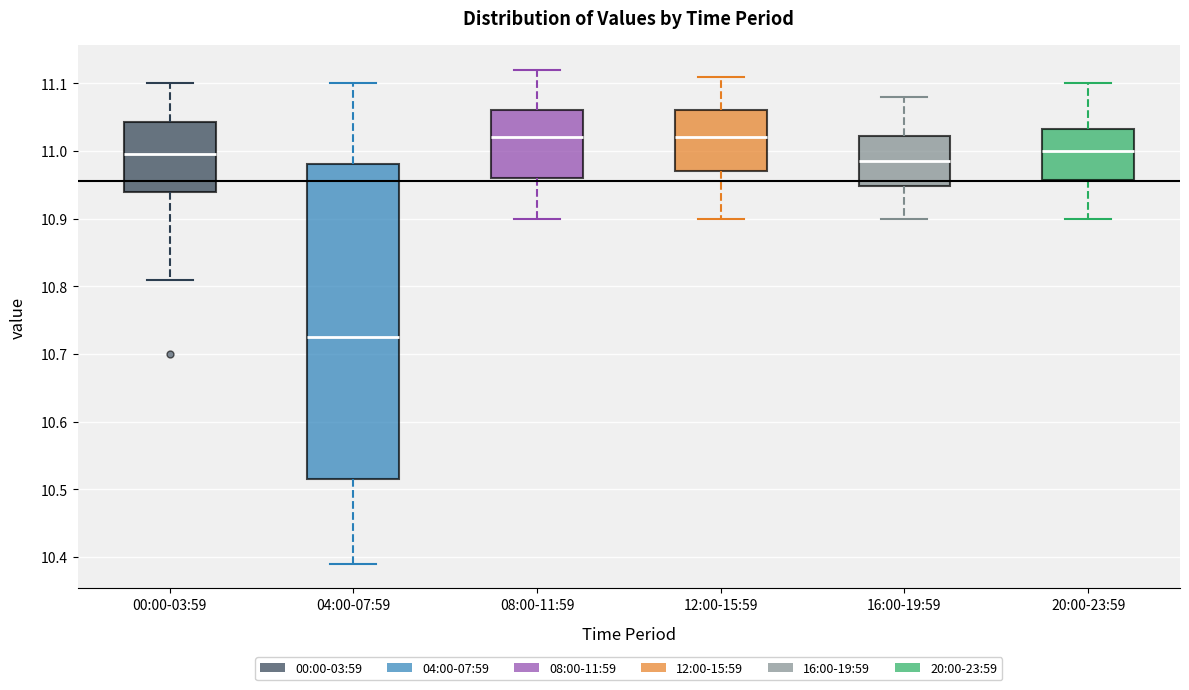

Which box is the tallest, from its lower edge to its upper edge?

04:00-07:59